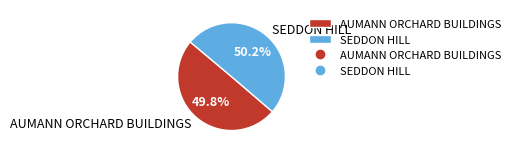

Is there a majority slice in this chart?

Yes